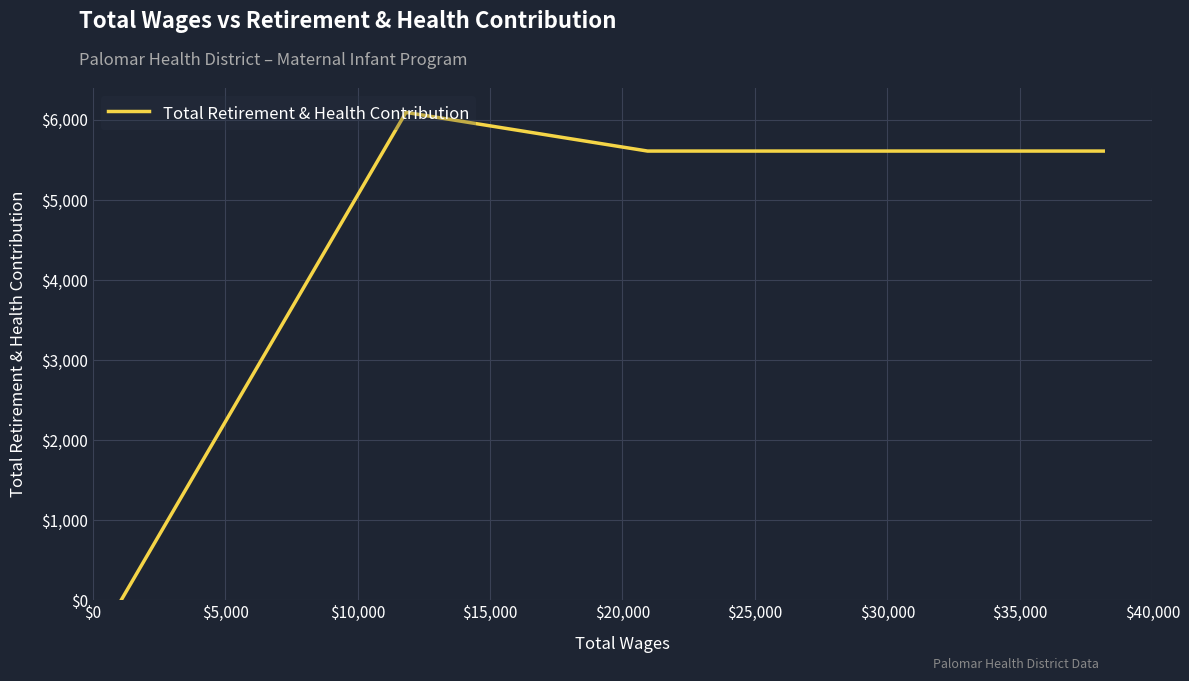

True or false: the data has more than 2 interior local peaks.

False